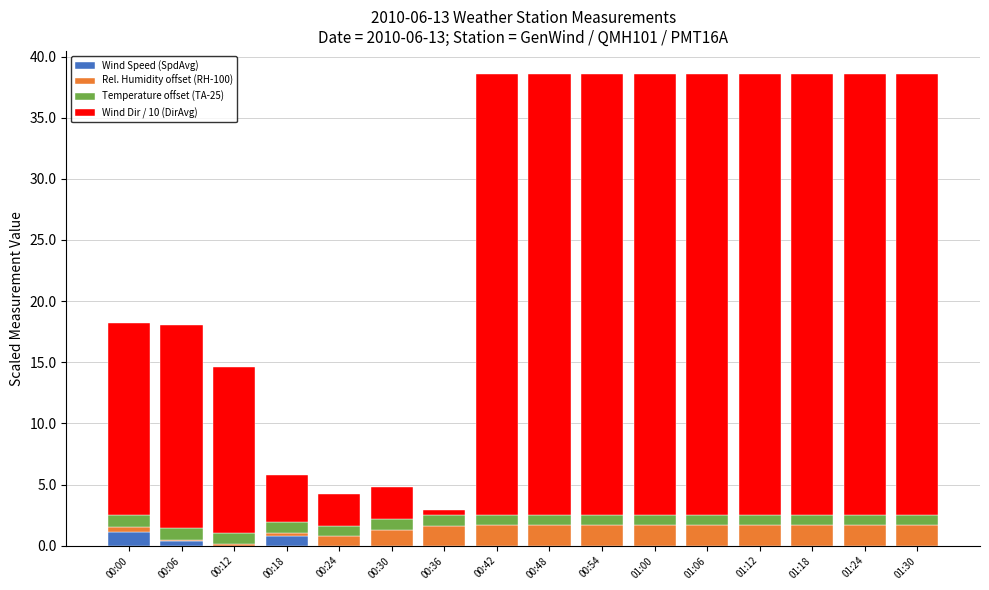

What is the total value across all series at 01:24?

38.5